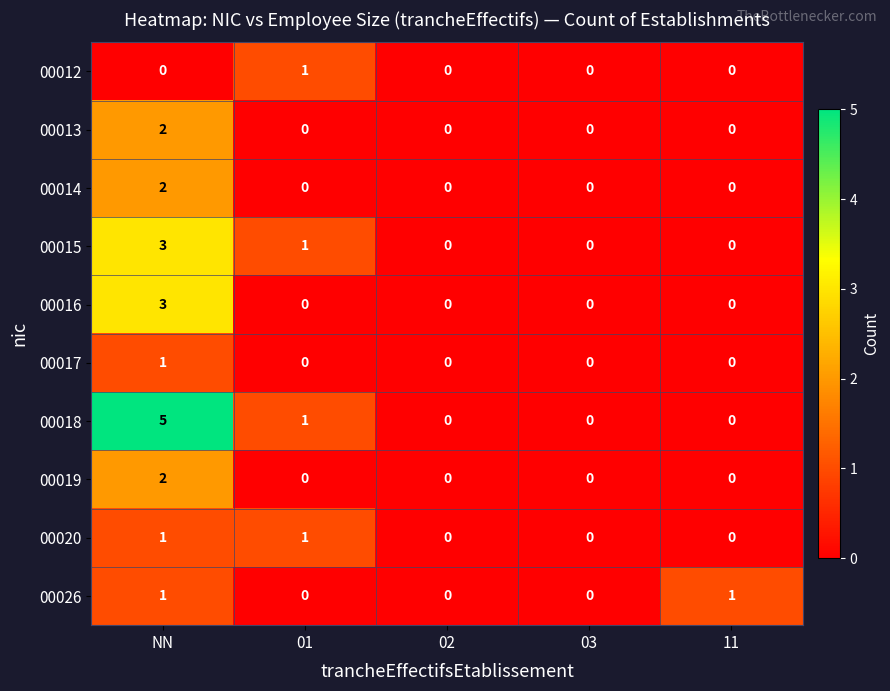

How many data points does each series have?

5